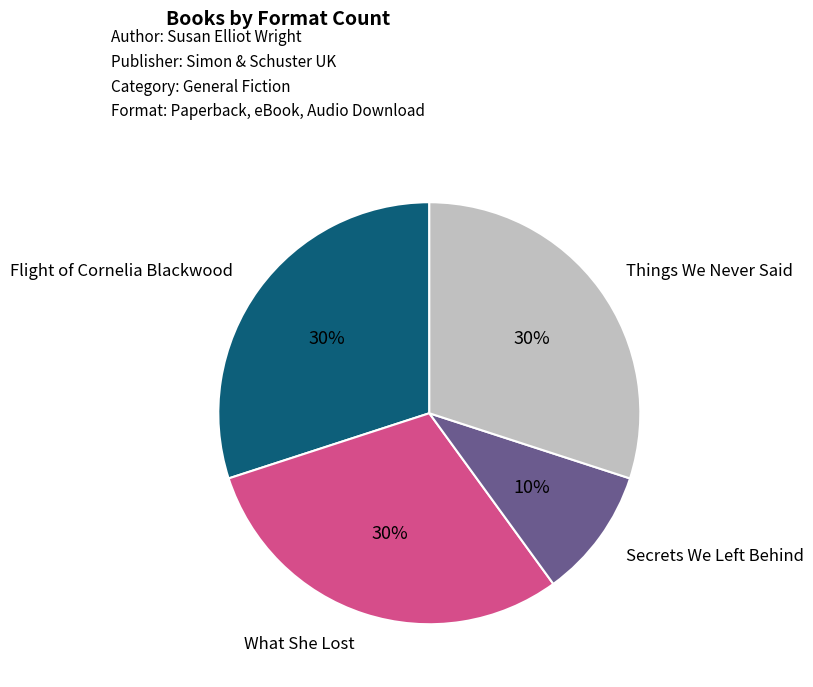

Is Things We Never Said the majority of the pie?

No